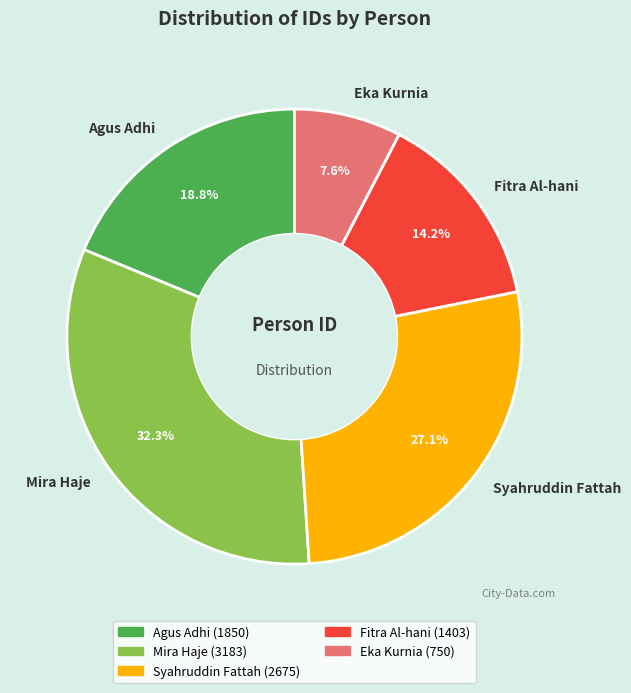

Rank the categories by value from lowest to highest.

Eka Kurnia, Fitra Al-hani, Agus Adhi, Syahruddin Fattah, Mira Haje